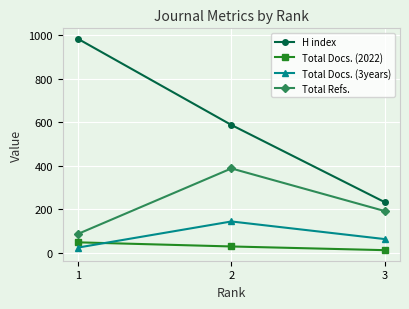

Reading right to left, extract all data points from this chart.

H index: 3=233	2=588	1=984
Total Docs. (2022): 3=12	2=29	1=48
Total Docs. (3years): 3=63	2=144	1=24
Total Refs.: 3=192	2=388	1=87